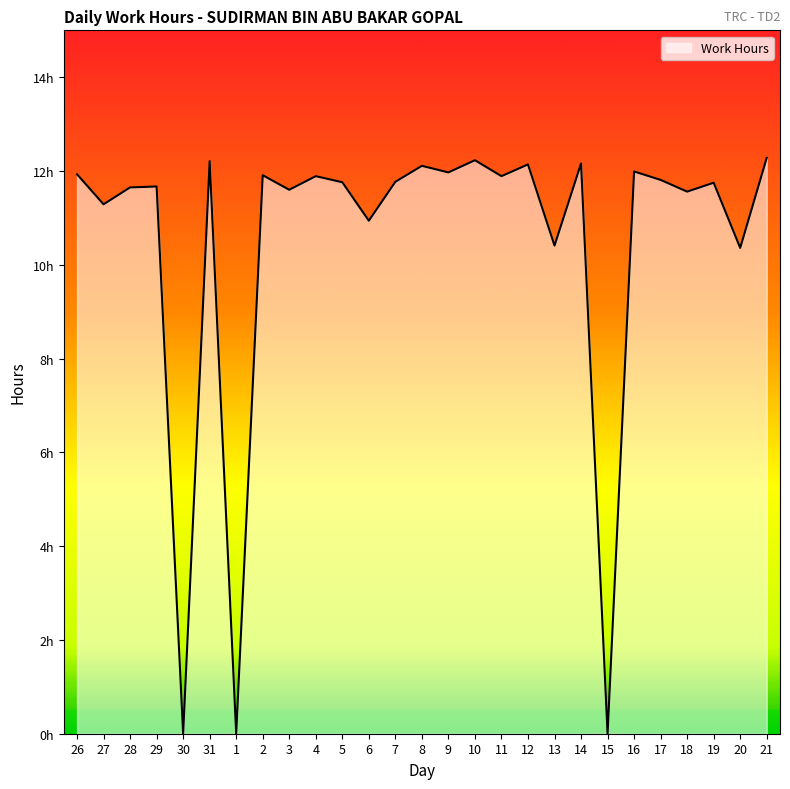

True or false: the data shows -7.8 at 1.

False